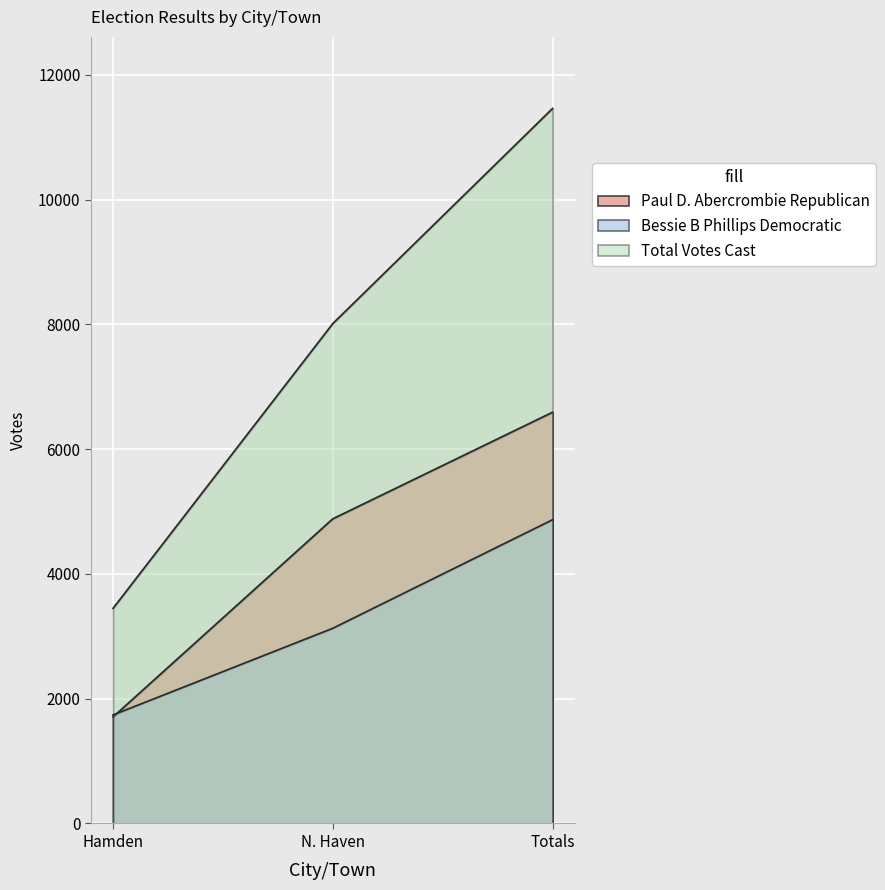

Which series has the largest range (max minus min)?

Total Votes Cast